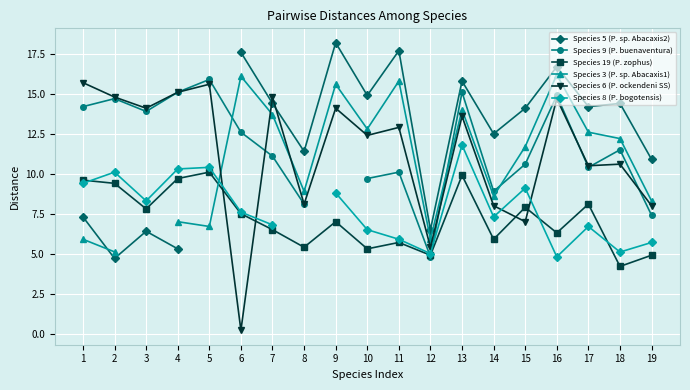

What is the value of the Species 19 (P. zophus) point at the 1st from the left?

9.6